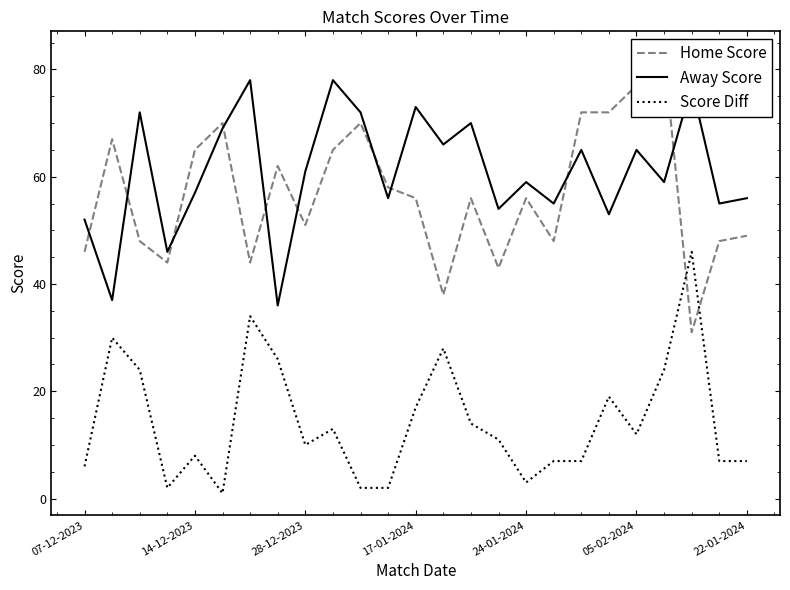

Is this an area chart (filled region under the line)?

No